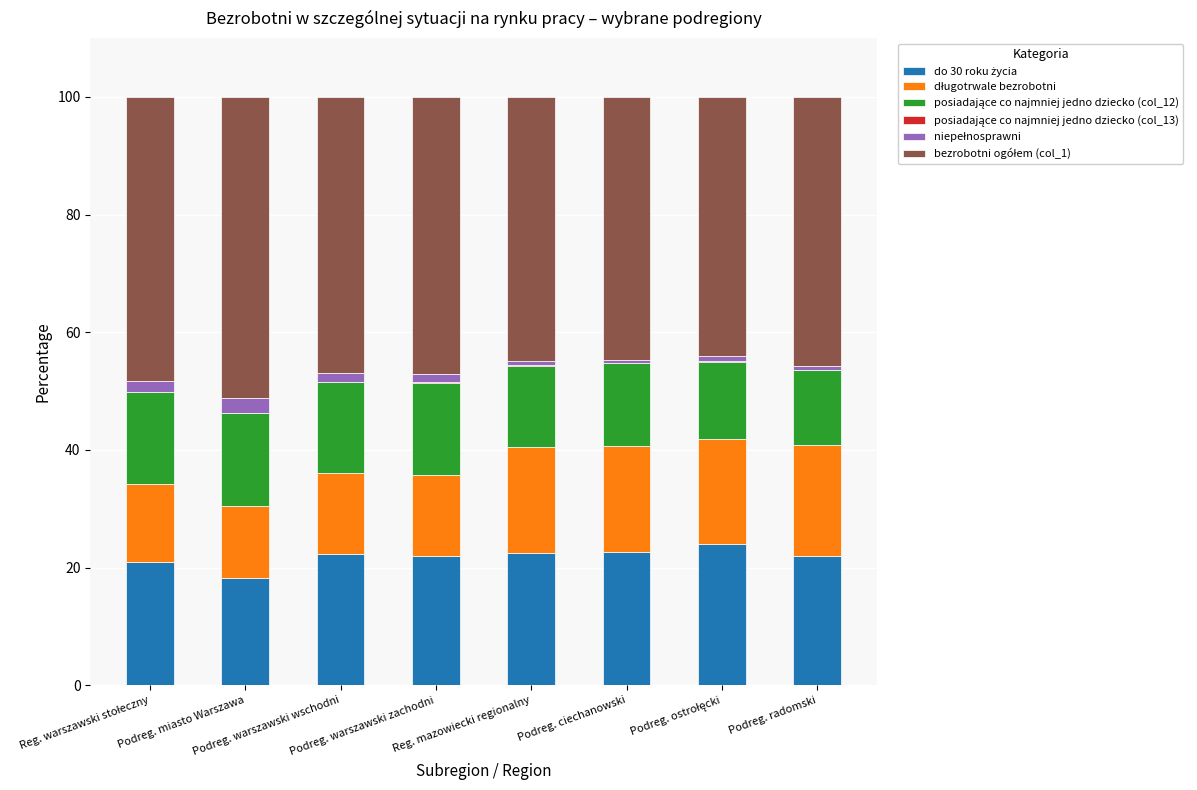

At which label does niepełnosprawni first exceed 1?

Reg. warszawski stołeczny